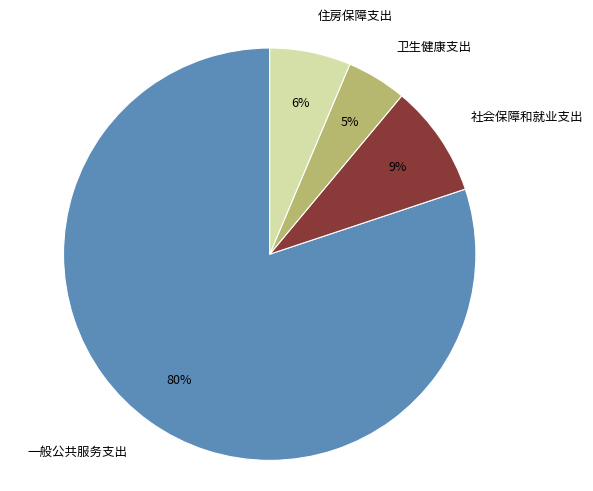

Approximately how many times larger is the value at 社会保障和就业支出 compared to 一般公共服务支出?

0.1